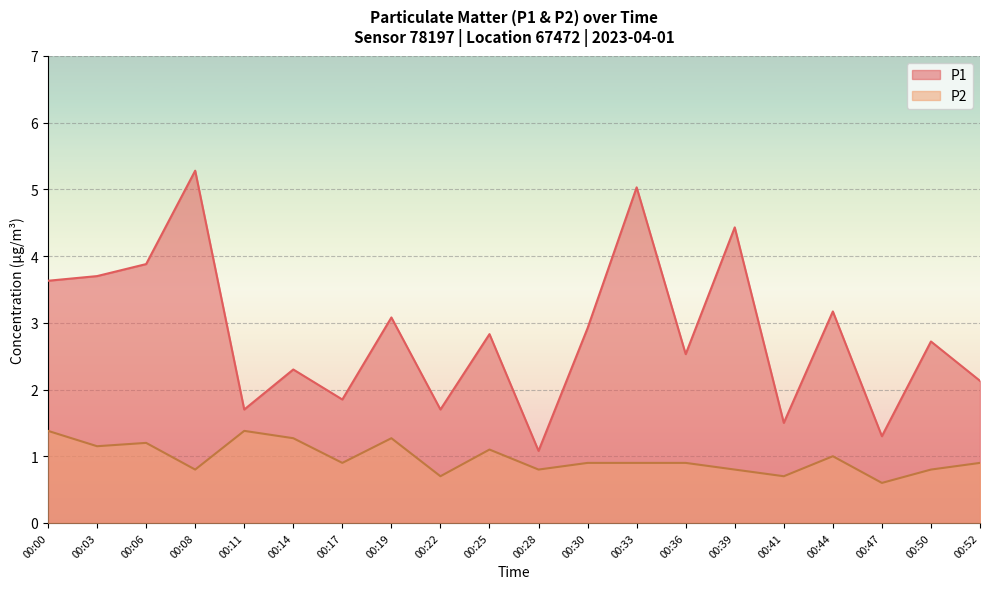

Is it true that P1 equals 5.0 at 00:30?

False